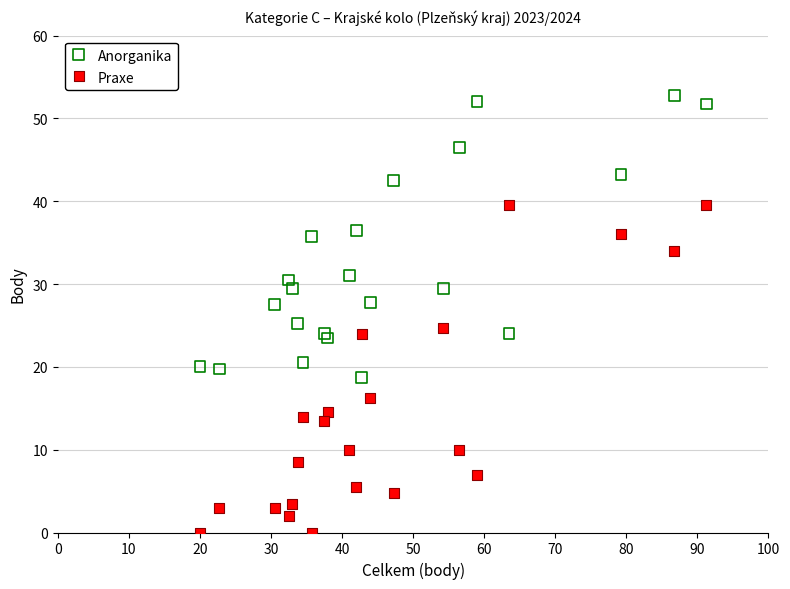

Which series has the largest Y range (max minus min)?

Praxe